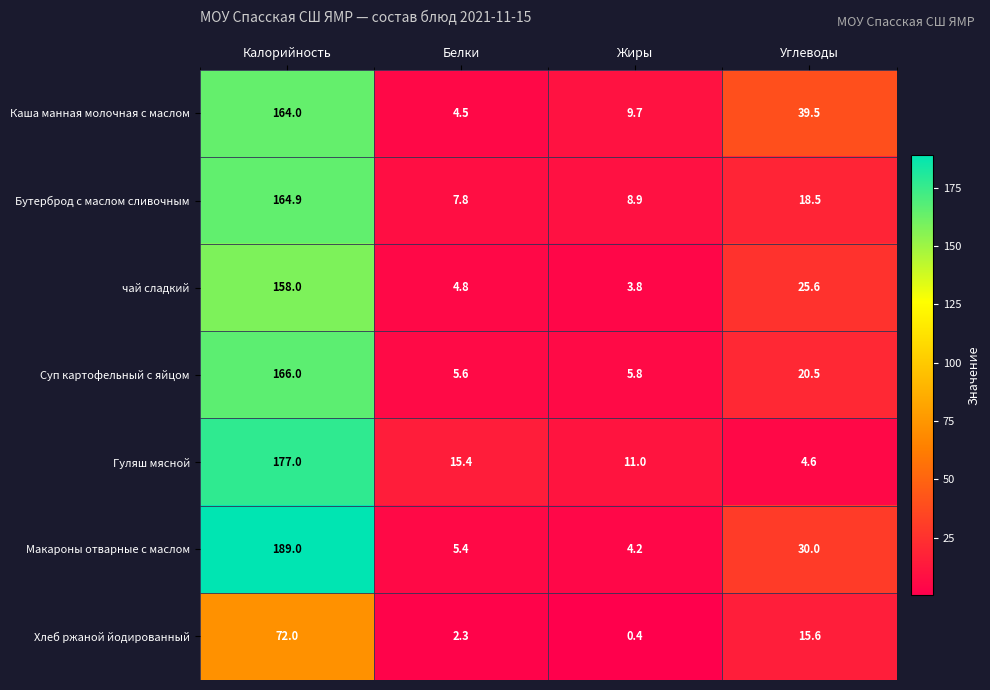

Is it true that Суп картофельный с яйцом equals 245.6 at Калорийность?

False